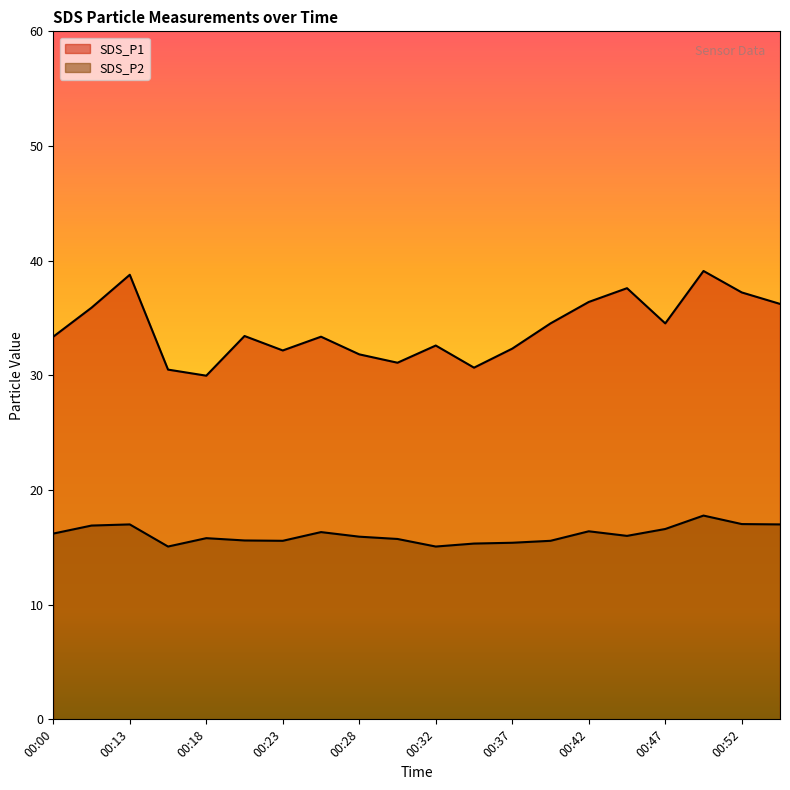

List the labels in order of SDS_P2 value, largest first.

00:50, 00:52, 00:13, 00:55, 00:10, 00:47, 00:42, 00:25, 00:00, 00:45, 00:28, 00:18, 00:30, 00:20, 00:23, 00:40, 00:37, 00:35, 00:15, 00:32